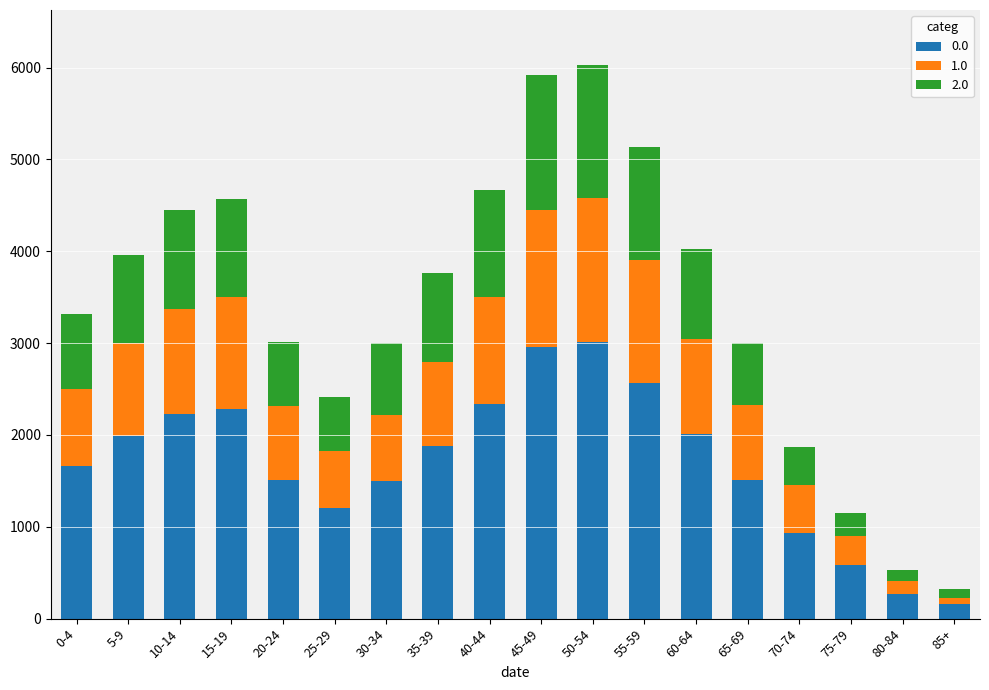

What is the sum of all 0.0 values?

30580